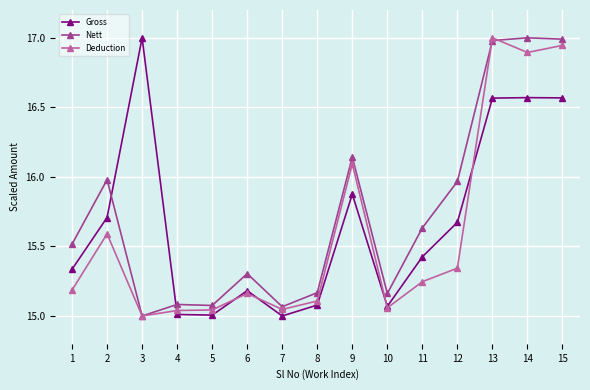

Which category has the highest value in the Deduction series?

13